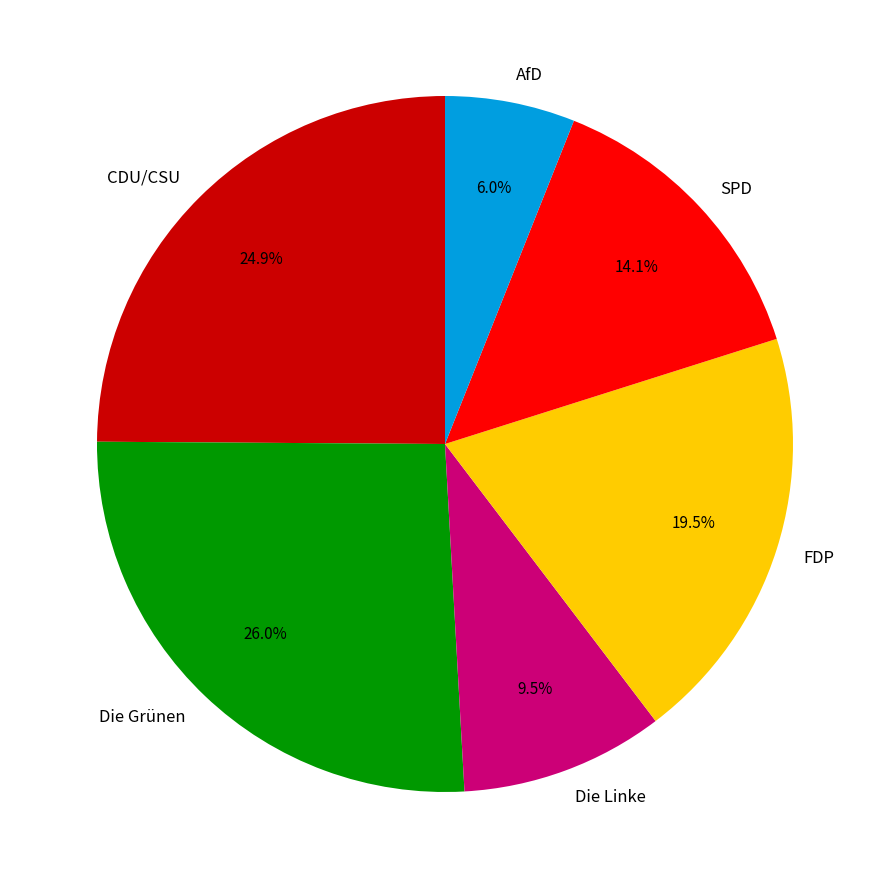

Is SPD the majority of the pie?

No